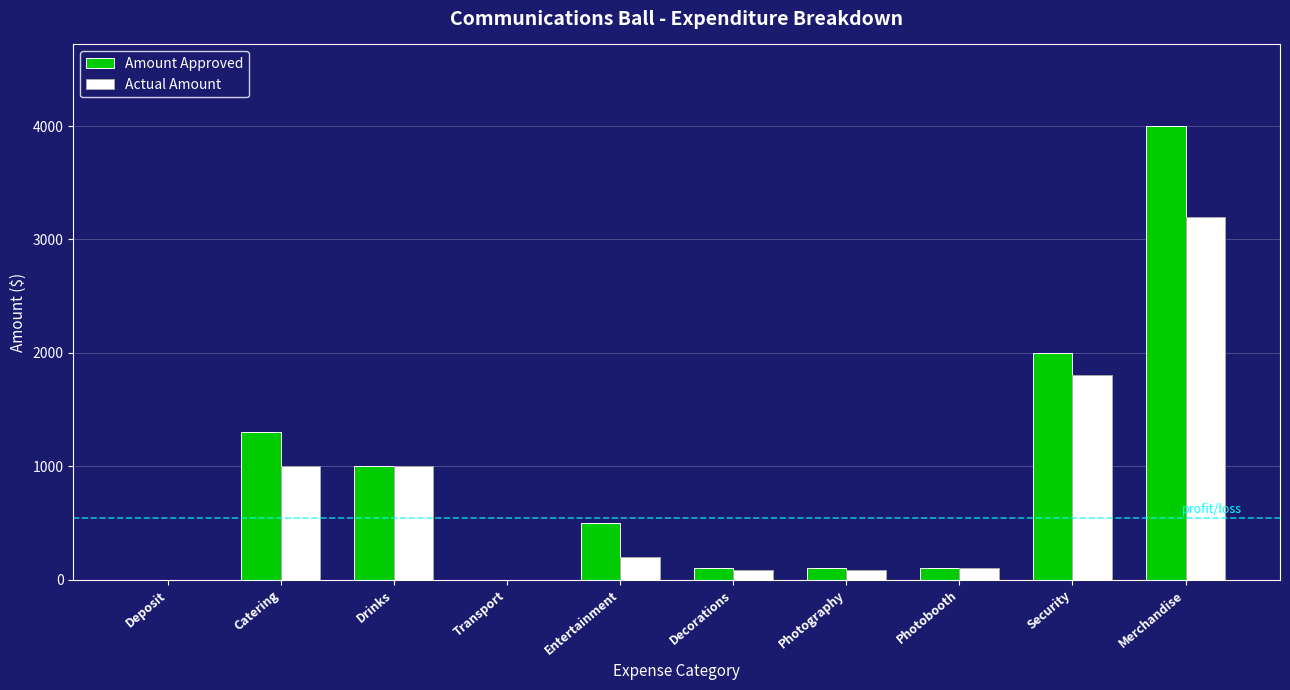

What is the average value of the Amount Approved series?

910